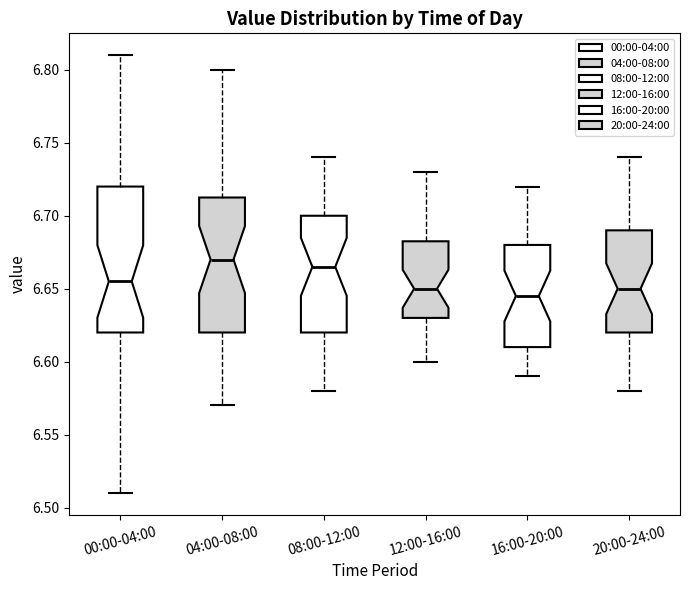

Comparing the boxes themselves (not the whiskers), which one is the tallest?

00:00-04:00